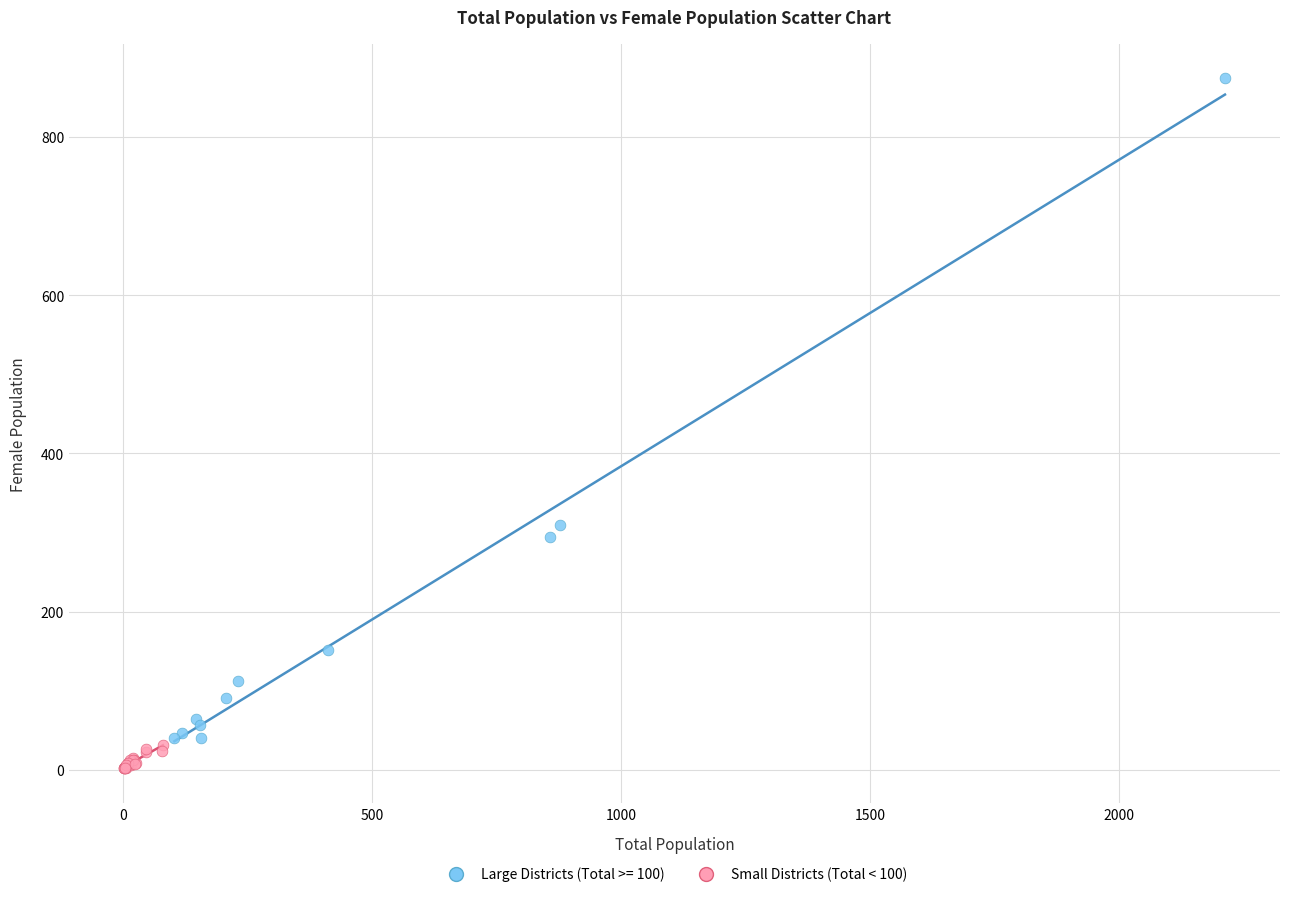

Which series has the largest Y range (max minus min)?

Large Districts (Total >= 100)